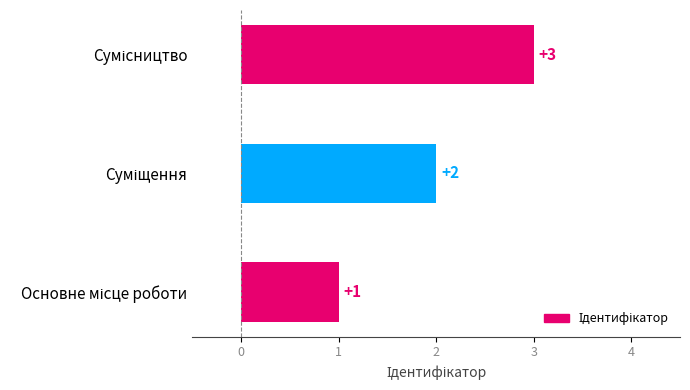

What is the sum of all values?

6